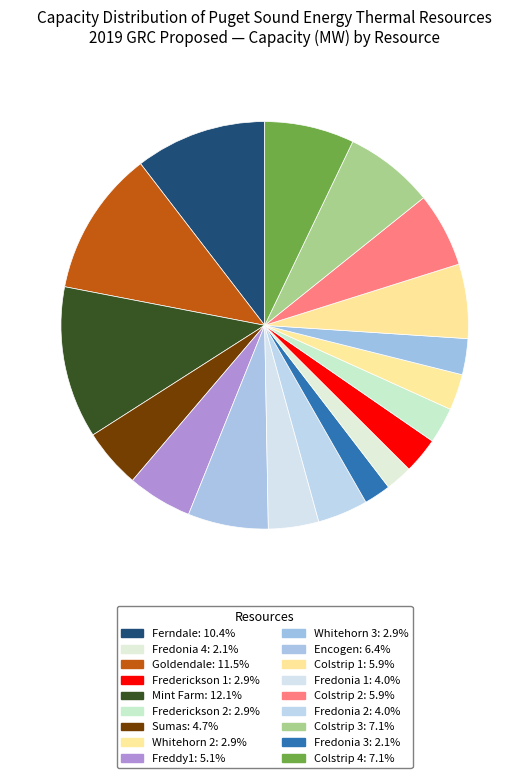

Rank the categories by value from highest to lowest.

Mint Farm, Goldendale, Ferndale, Colstrip 3, Colstrip 4, Encogen, Colstrip 1, Colstrip 2, Freddy1, Sumas, Fredonia 1, Fredonia 2, Frederickson 1, Frederickson 2, Whitehorn 2, Whitehorn 3, Fredonia 3, Fredonia 4